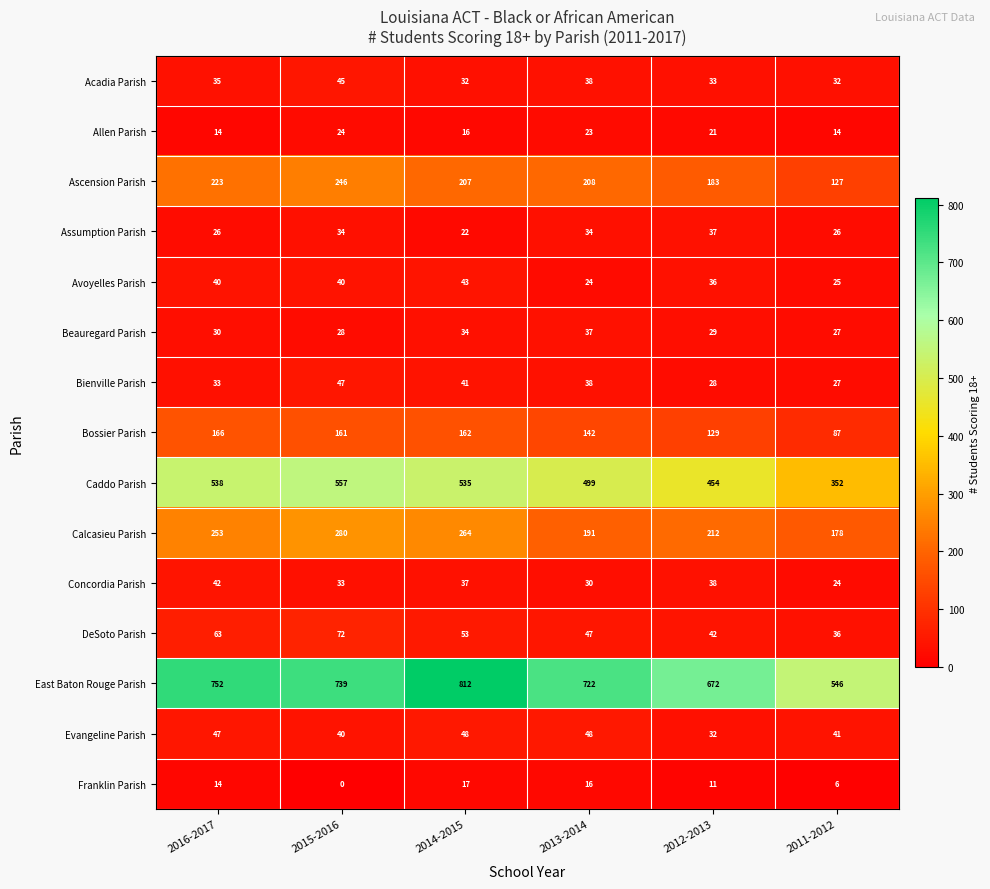

What is the maximum value shown in the chart?

812